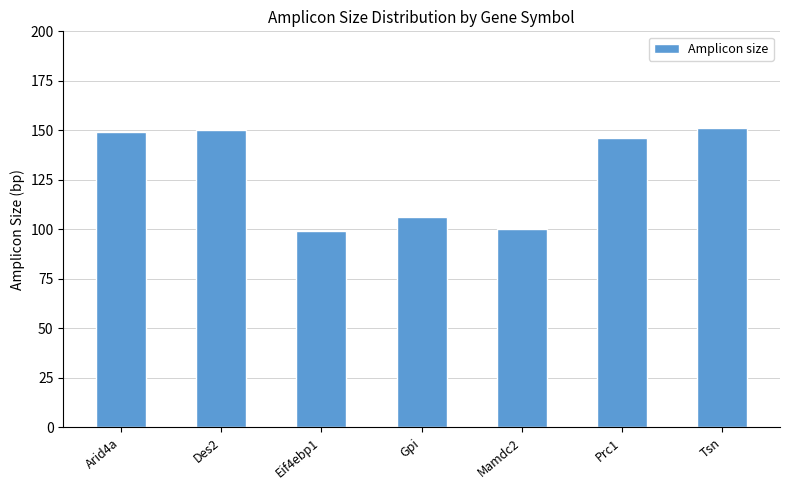

What is the greatest value displayed?

151